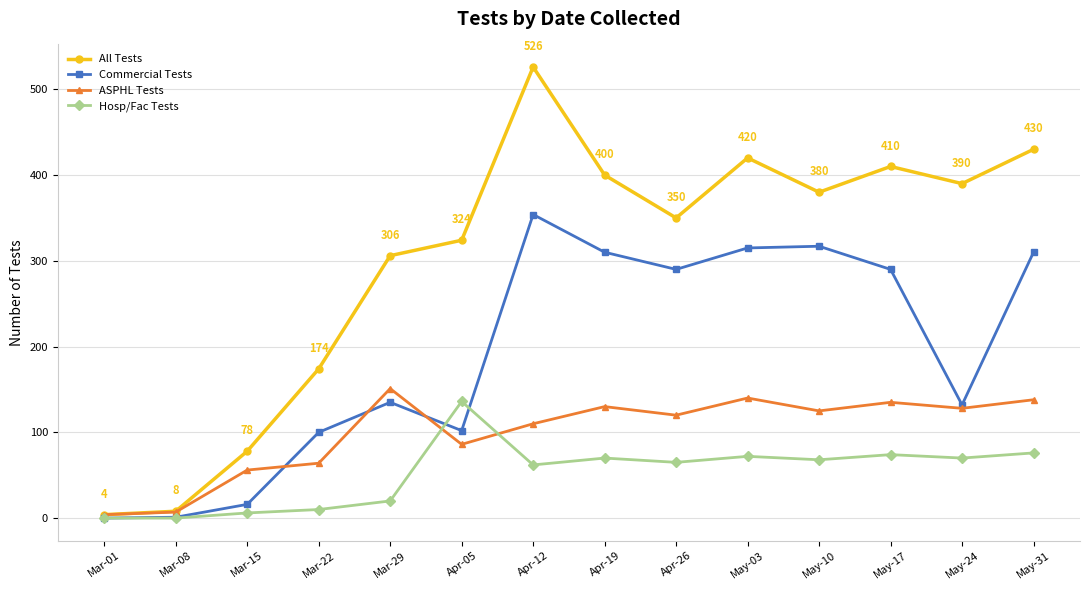

Does the chart have visible grid lines?

Yes